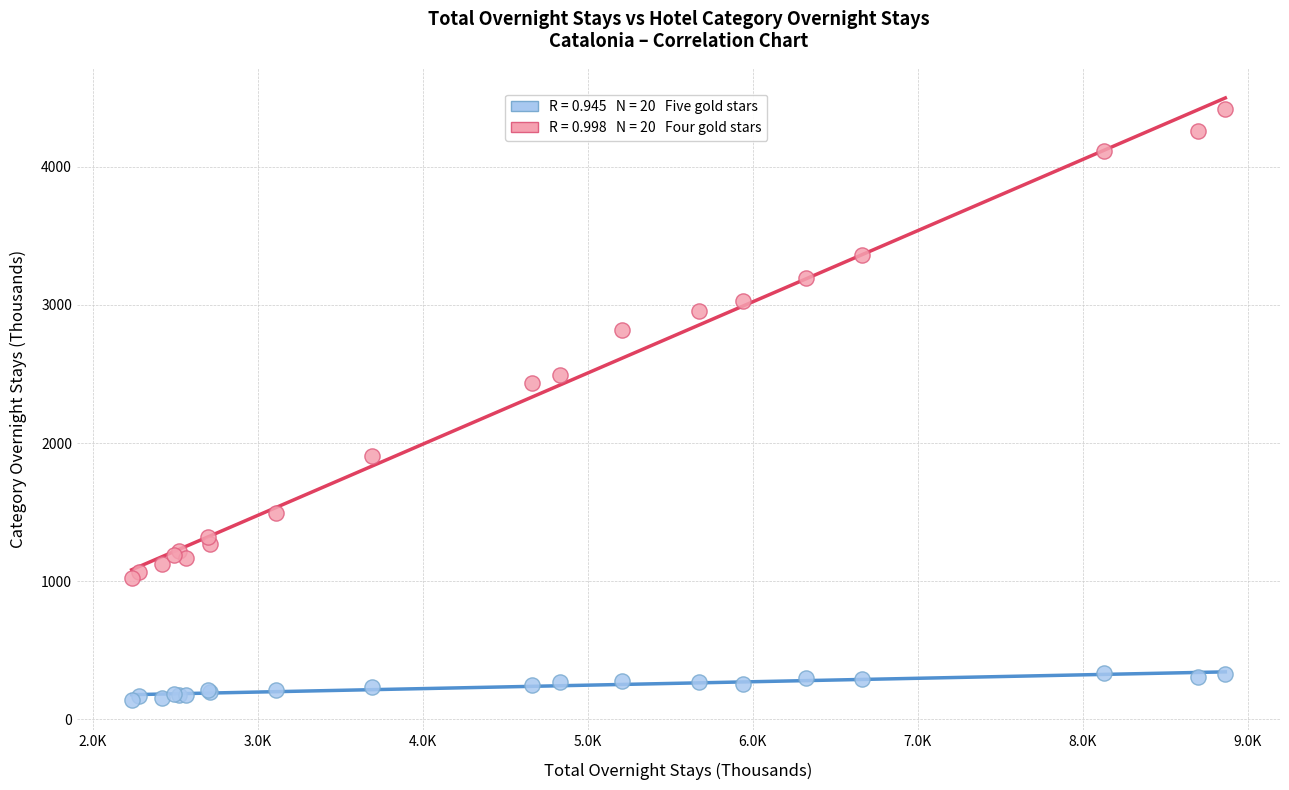

Across all series, what Y value is closest to 2280?

2436.6